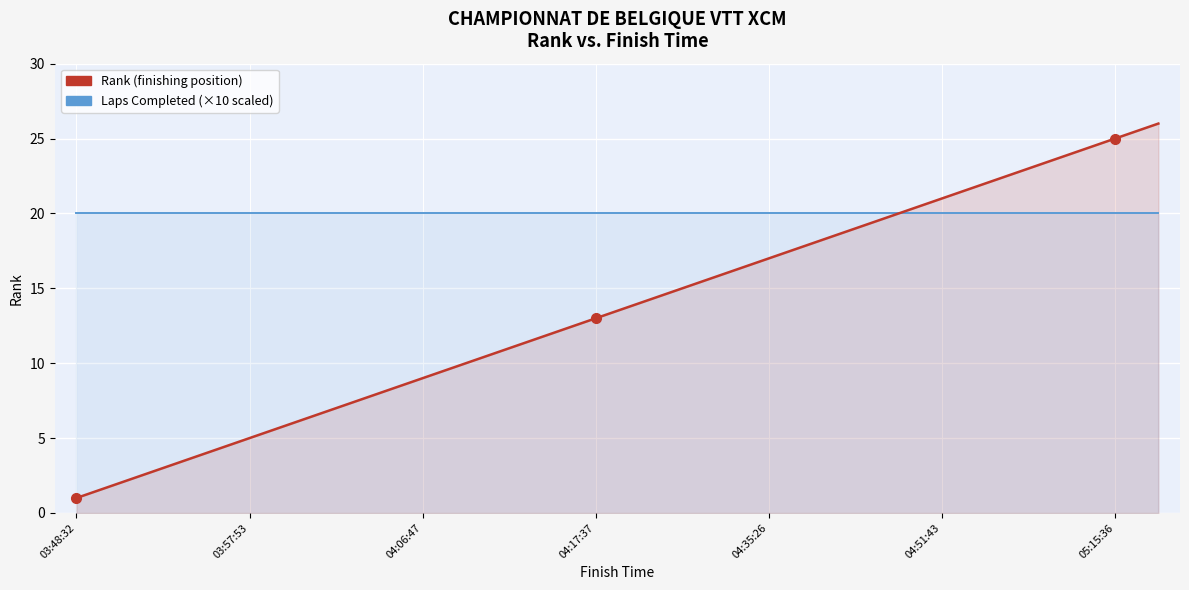

Which series has the largest total across all categories?

Laps Completed (×10 scaled)